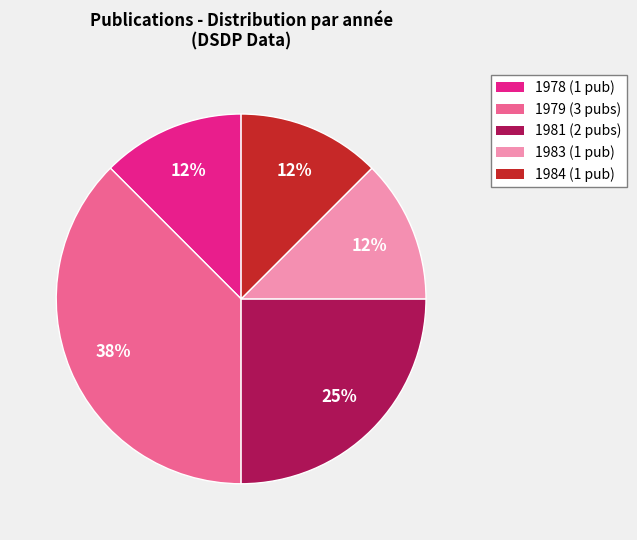

Is there any slice that represents more than half of the pie?

No